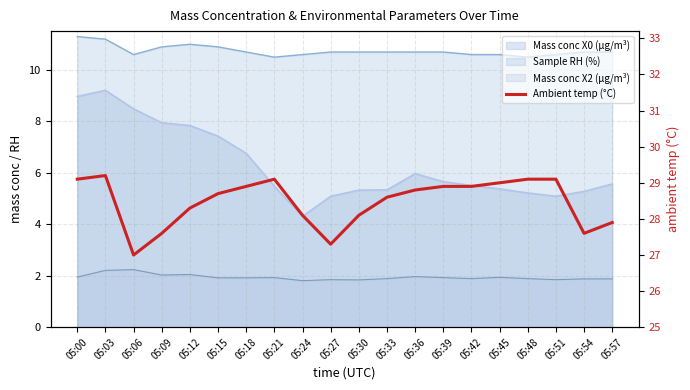

The value at 05:27 is 9.0. True or false?

False